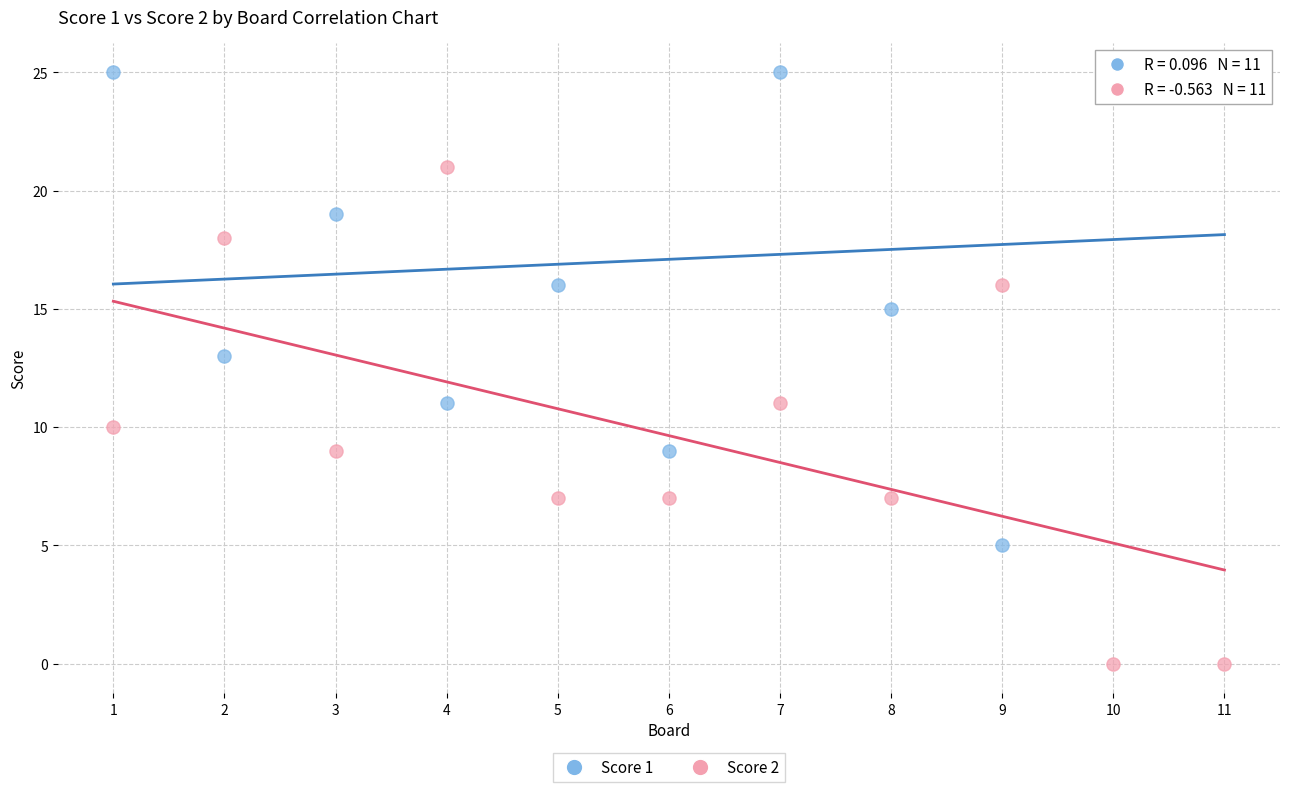

Which series contains the lowest Y value?

Score 2